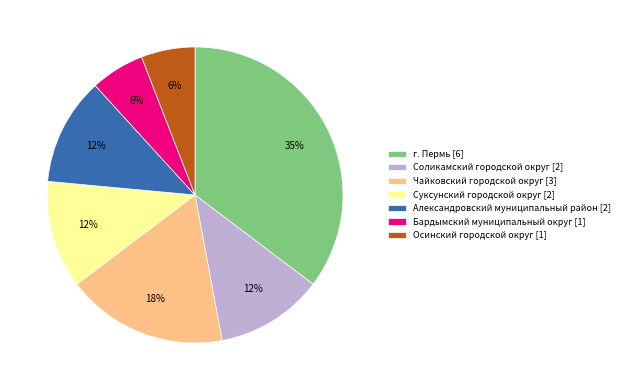

To the nearest percent, what is the combined percentage of Чайковский городской округ [3] and Бардымский муниципальный округ [1]?

24%